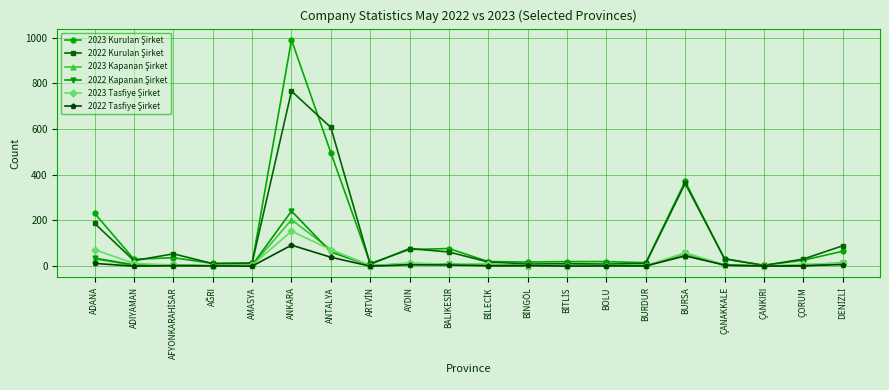

What is the maximum value shown in the chart?

990